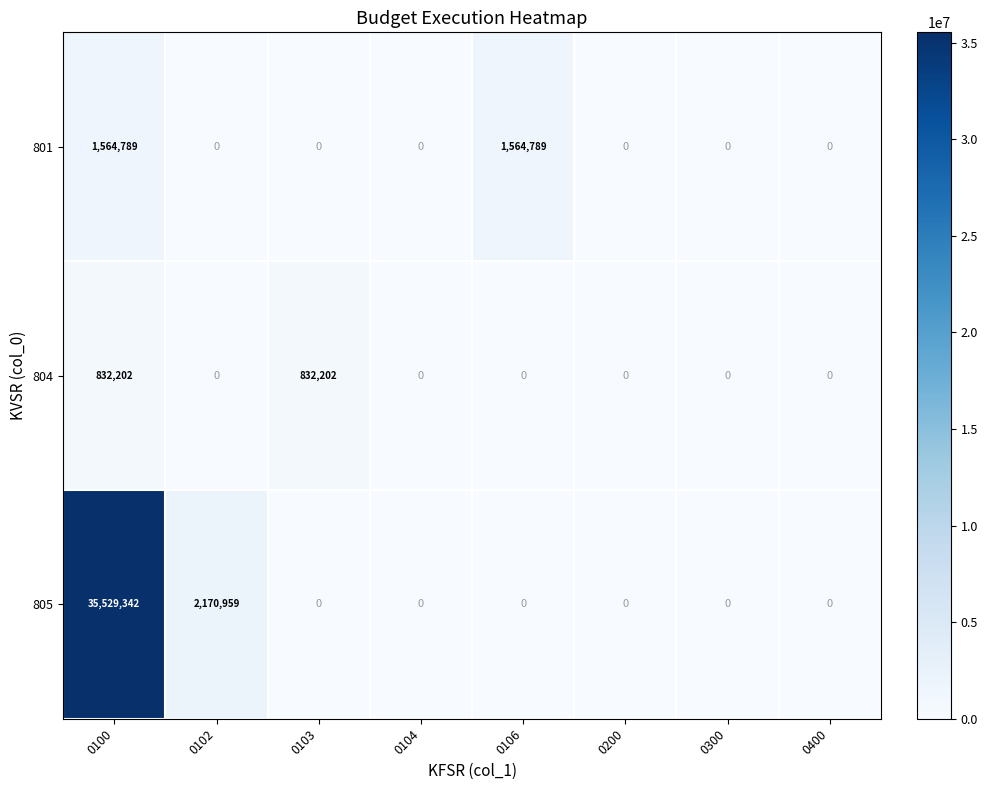

Count the number of data series in this chart.

3